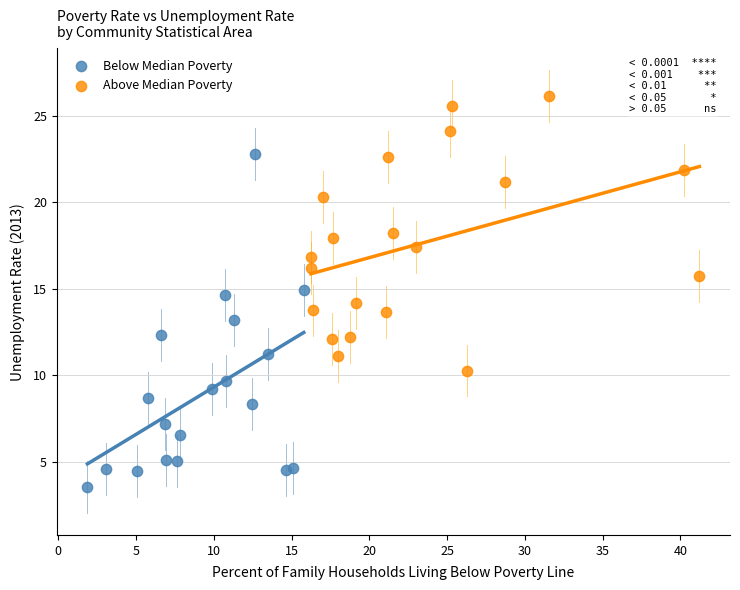

Which series reaches the maximum Y coordinate?

Above Median Poverty